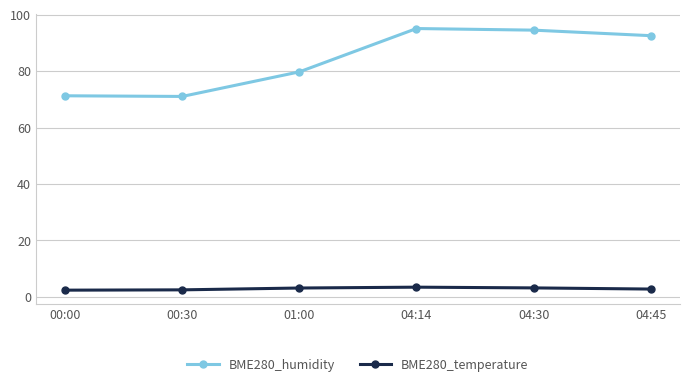

What is the label of the 6th point from the left?

04:45